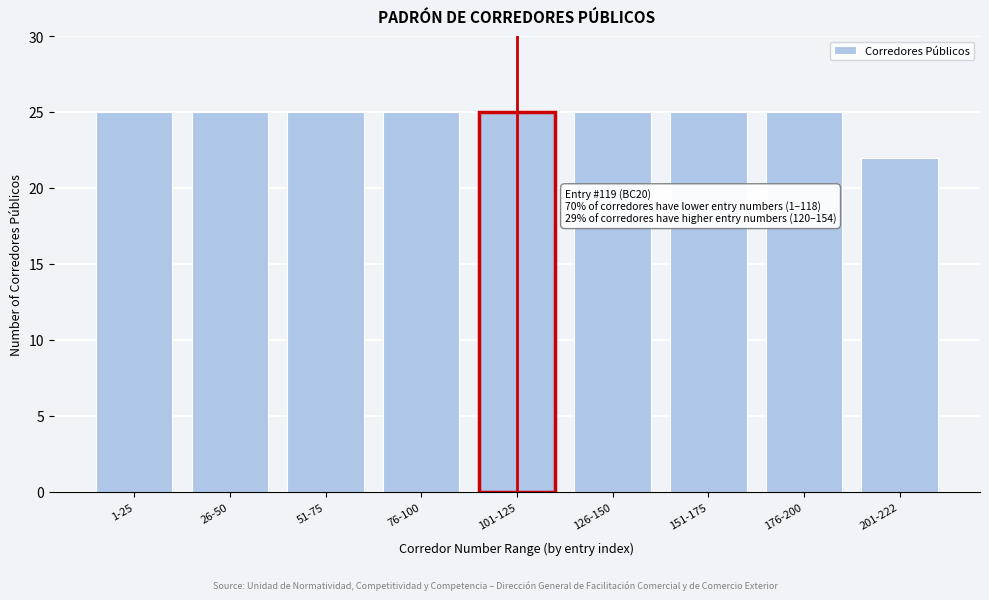

Reading right to left, list all the values displayed in this chart.

22	25	25	25	25	25	25	25	25